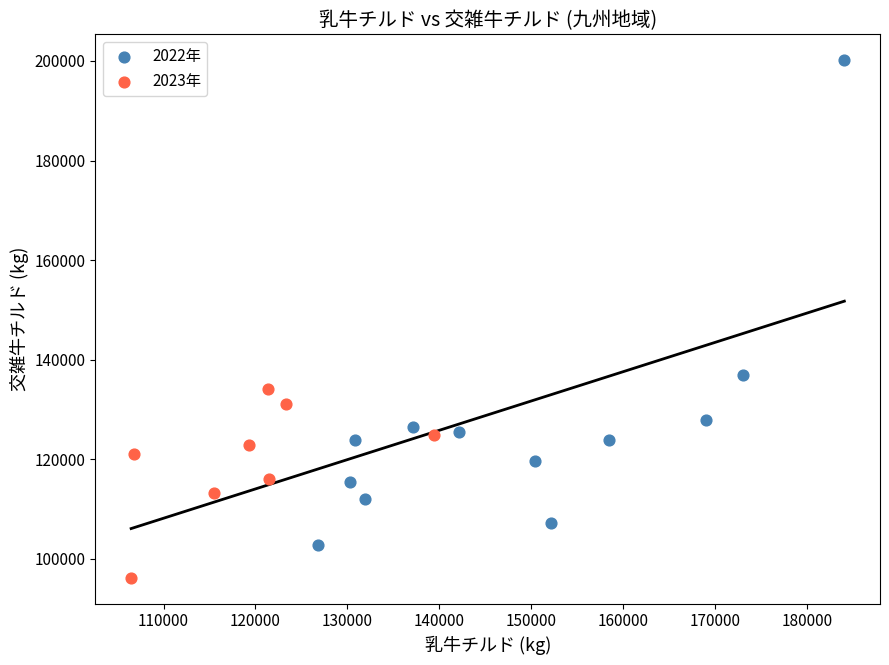

Which series contains the highest Y value?

2022年